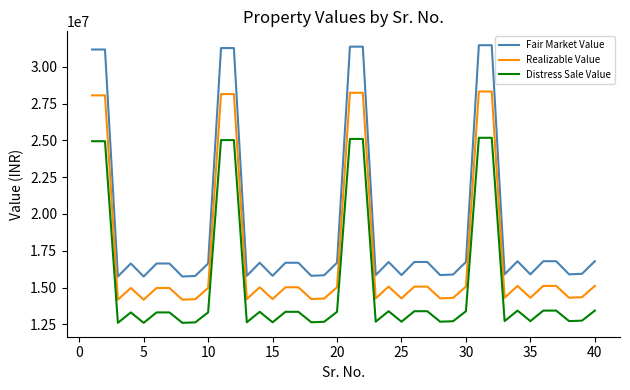

Which series has the largest total across all categories?

Fair Market Value